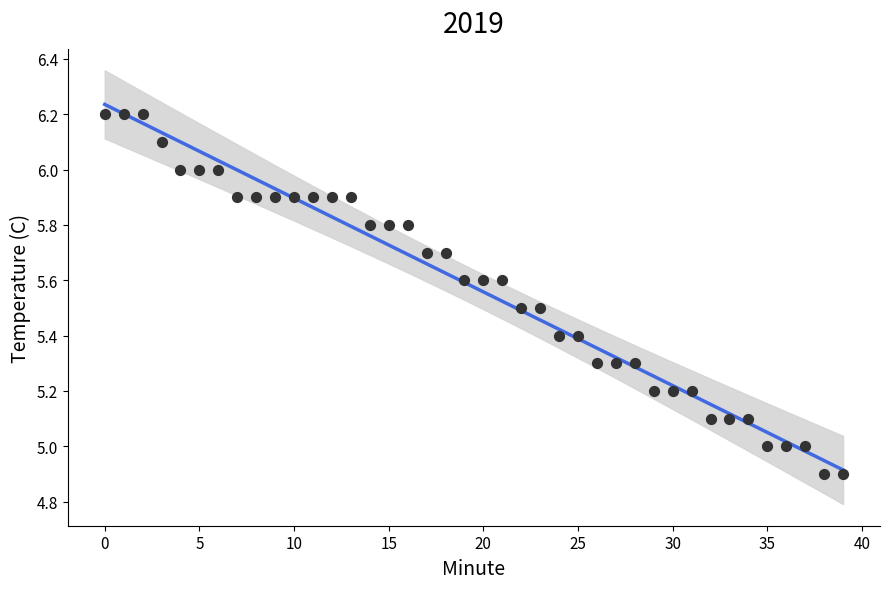

What is the range of Y values (max minus min)?

1.3